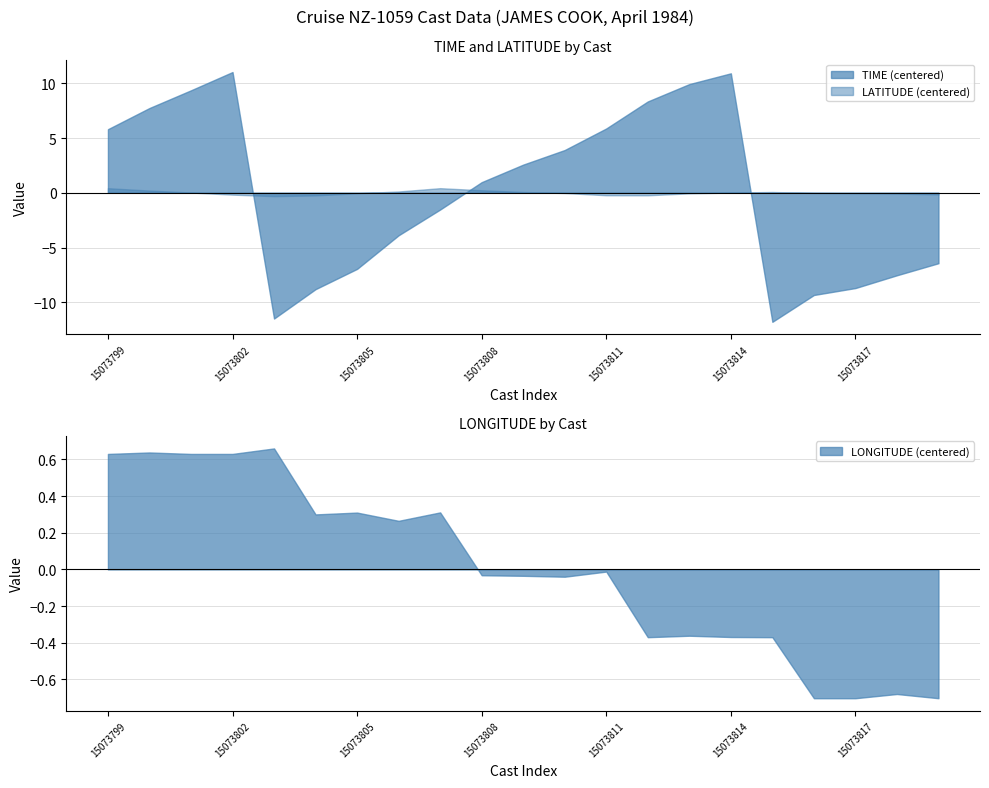

Which series ends up on top after the final intersection of TIME (centered) and LATITUDE (centered)?

LATITUDE (centered)